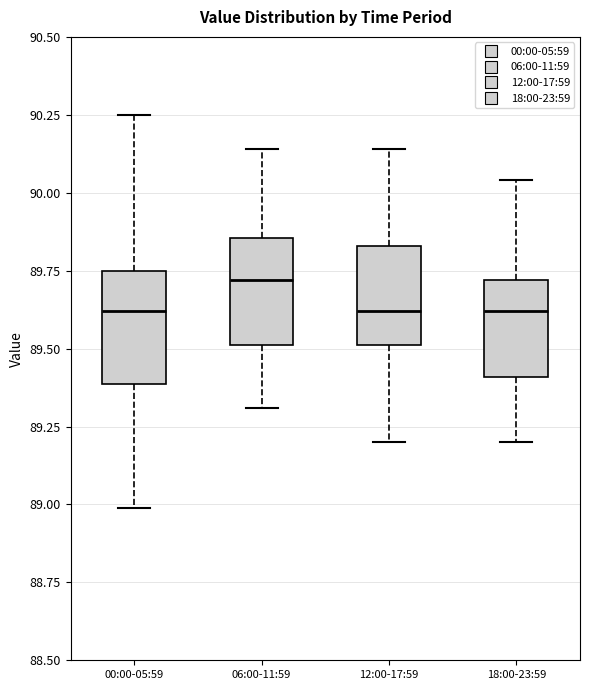

Reading left to right, read every box against the y-axis: the position of its median line, the range the box covers, and the ends of its whiskers. The values are not printed on the chart, so give them approximately, as read against the axis.

00:00-05:59: median 89.60, box 89.40 to 89.75, whiskers 89.00 to 90.25
06:00-11:59: median 89.70, box 89.50 to 89.85, whiskers 89.30 to 90.15
12:00-17:59: median 89.60, box 89.50 to 89.85, whiskers 89.20 to 90.15
18:00-23:59: median 89.60, box 89.40 to 89.70, whiskers 89.20 to 90.05